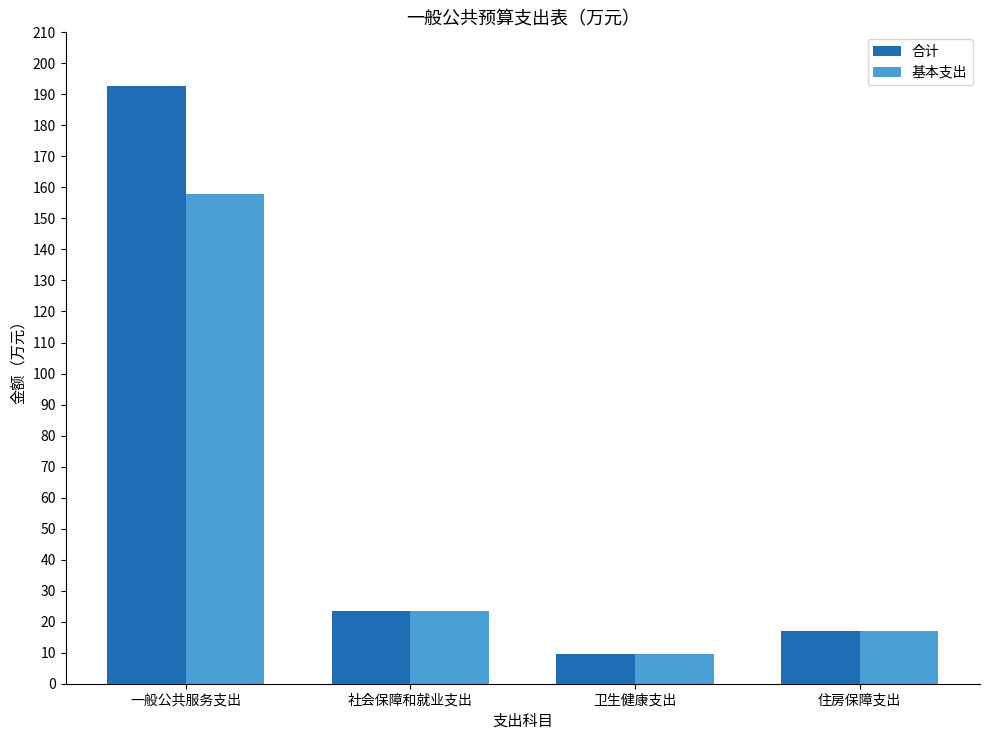

At how many categories does at least one series exceed 135?

1